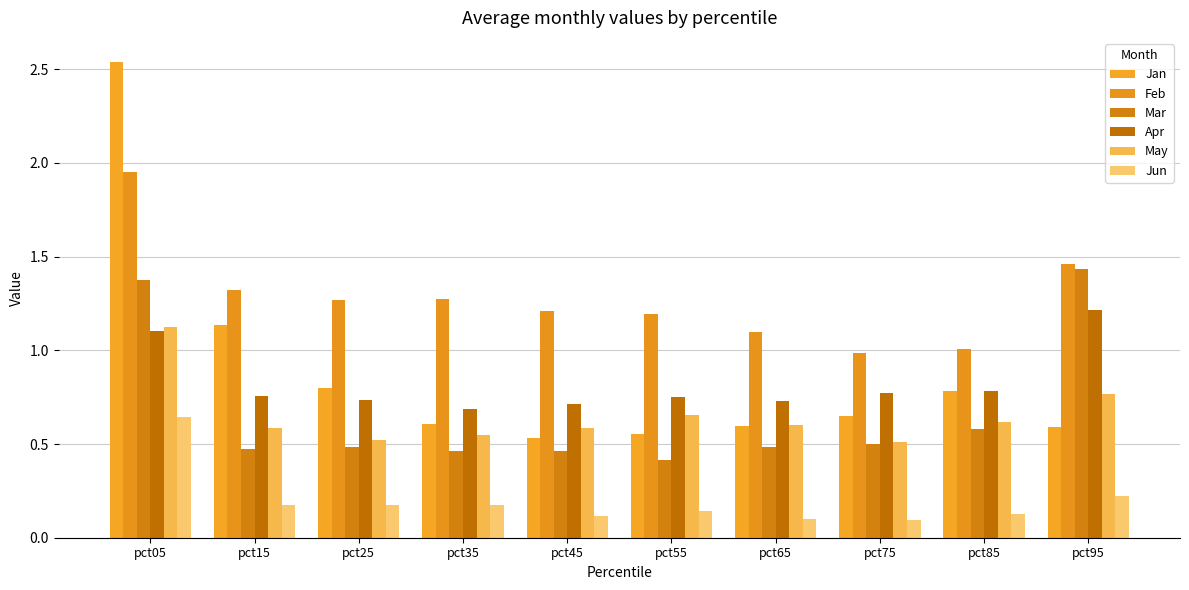

Does the chart contain stacked bars?

No